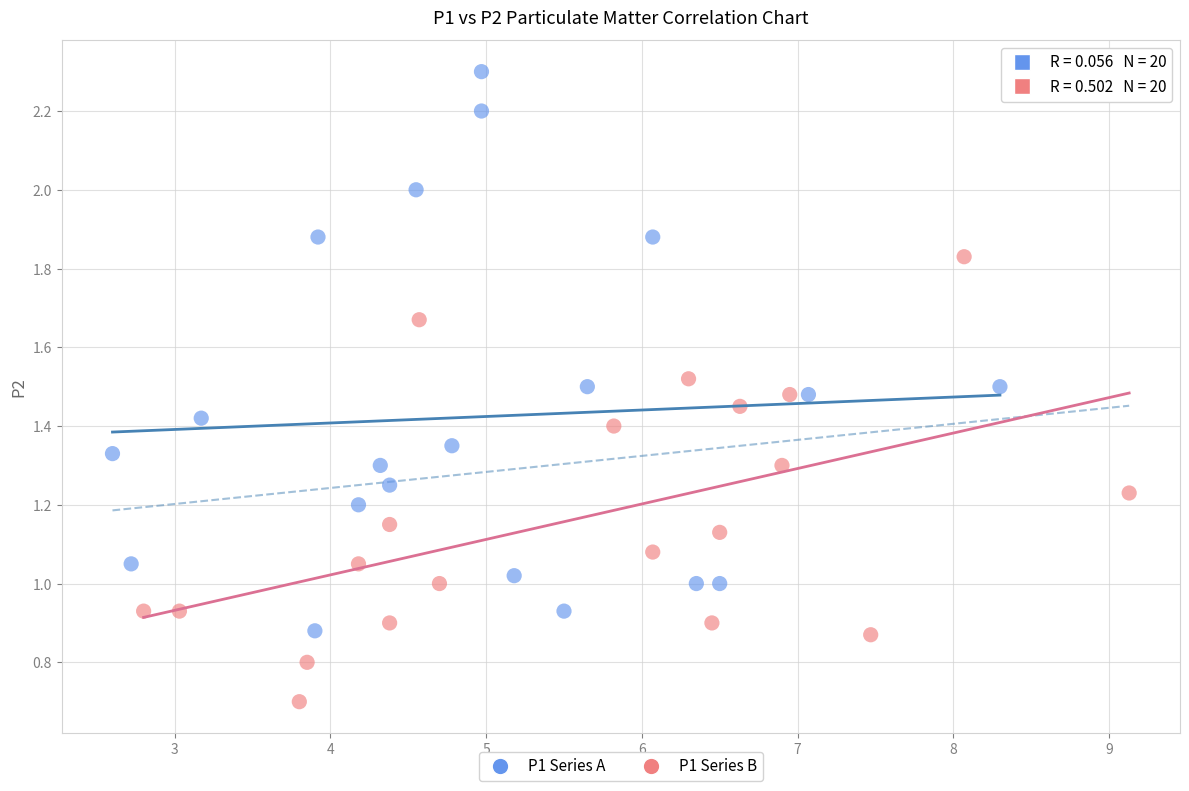

Which series contains the lowest Y value?

P1 Series B